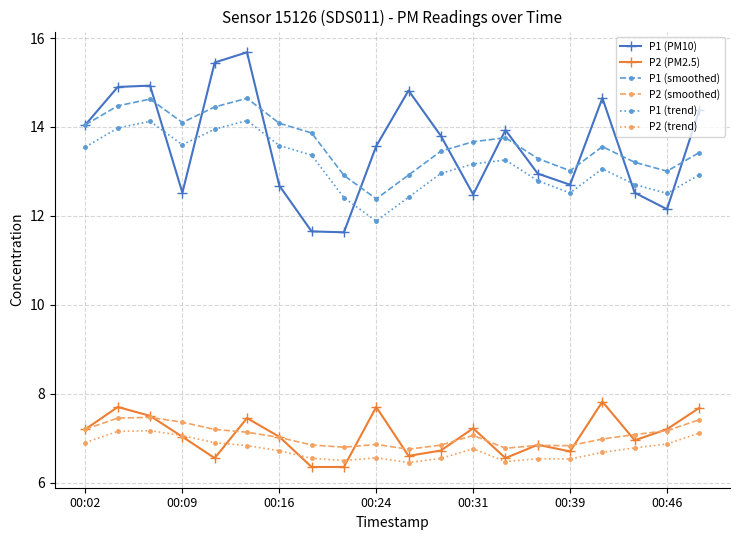

True or false: P2 (PM2.5) has more than 1 points higher than both neighbors.

True